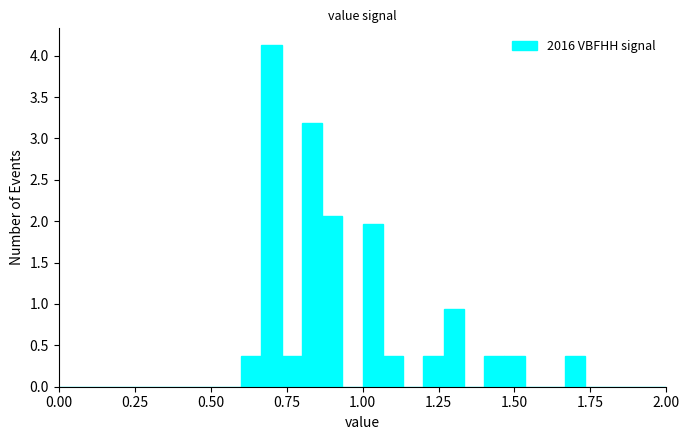

Around what value on the x-axis is the tallest bar? Give the approximate position of its centre, as read against the axis.

0.70